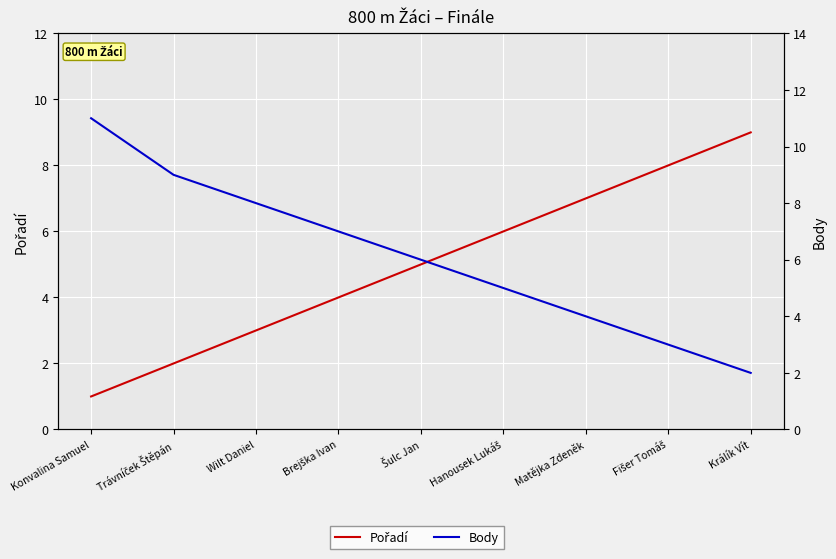

Count the number of categories in the chart.

9